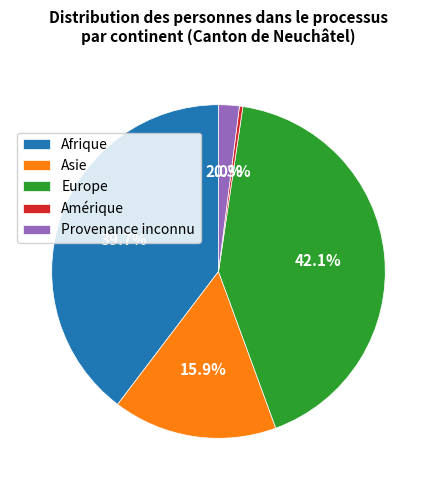

Is Europe the majority of the pie?

No